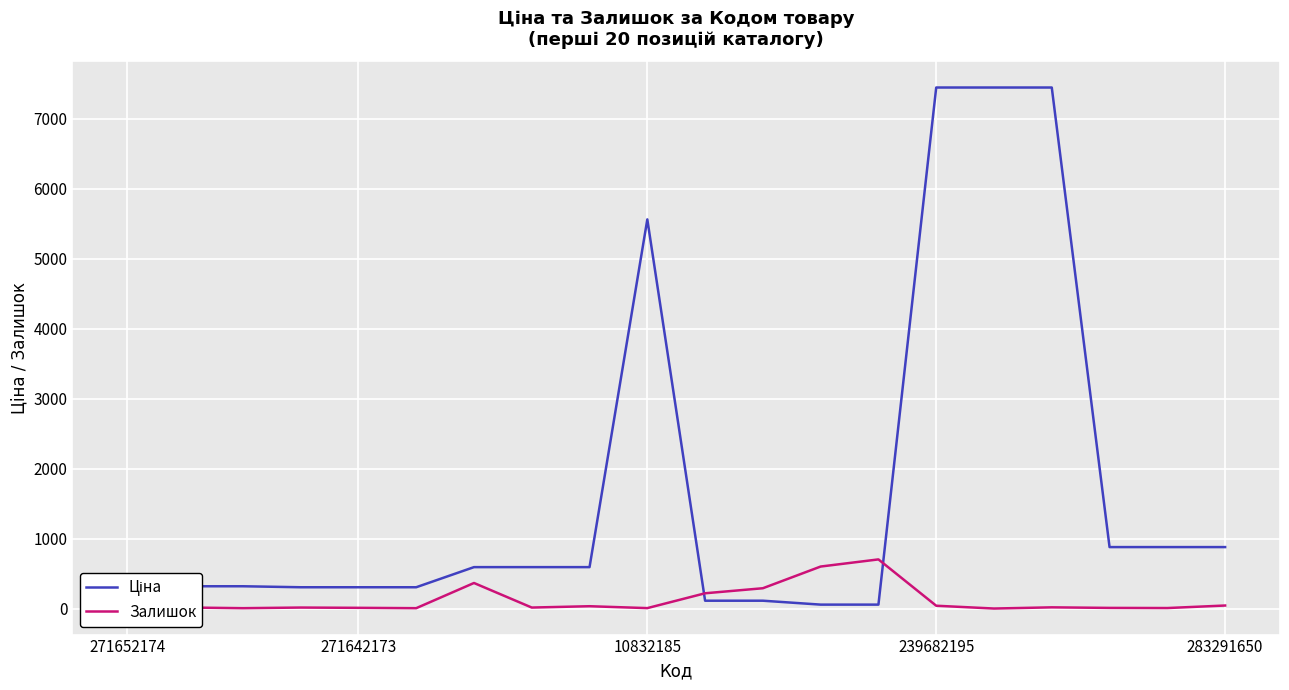

What is the maximum value for Залишок?

702.0